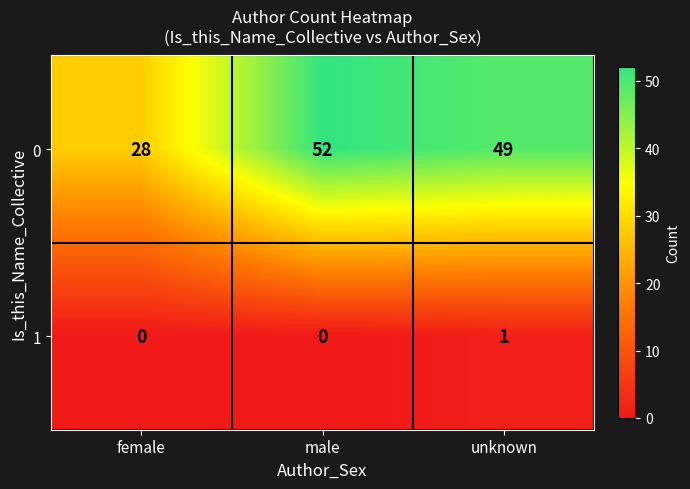

At how many categories does at least one series exceed 5?

3